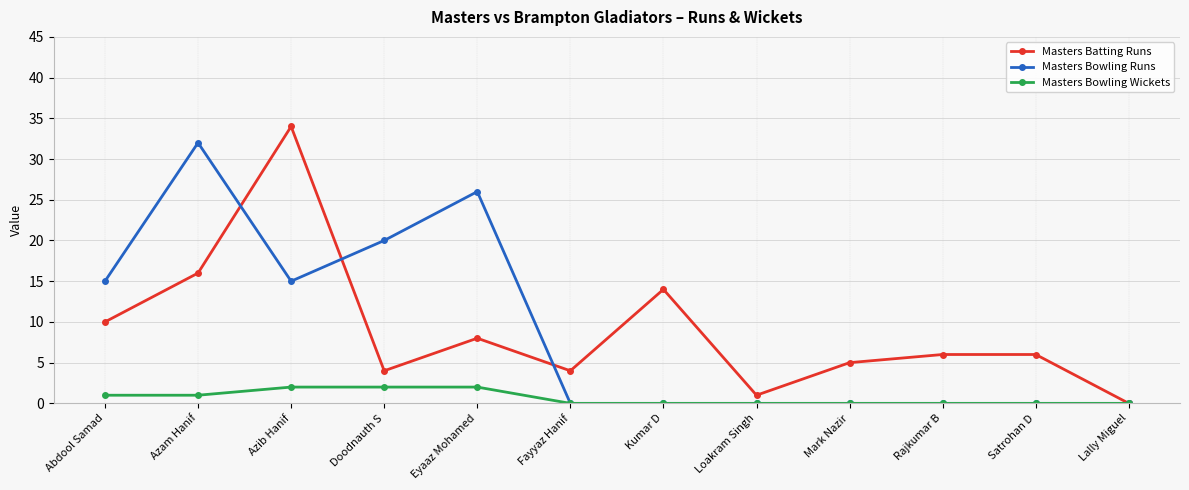

Reading right to left, what are all the values shown in this chart?

Masters Batting Runs: 0	6	6	5	1	14	4	8	4	34	16	10
Masters Bowling Runs: 0	0	0	0	0	0	0	26	20	15	32	15
Masters Bowling Wickets: 0	0	0	0	0	0	0	2	2	2	1	1